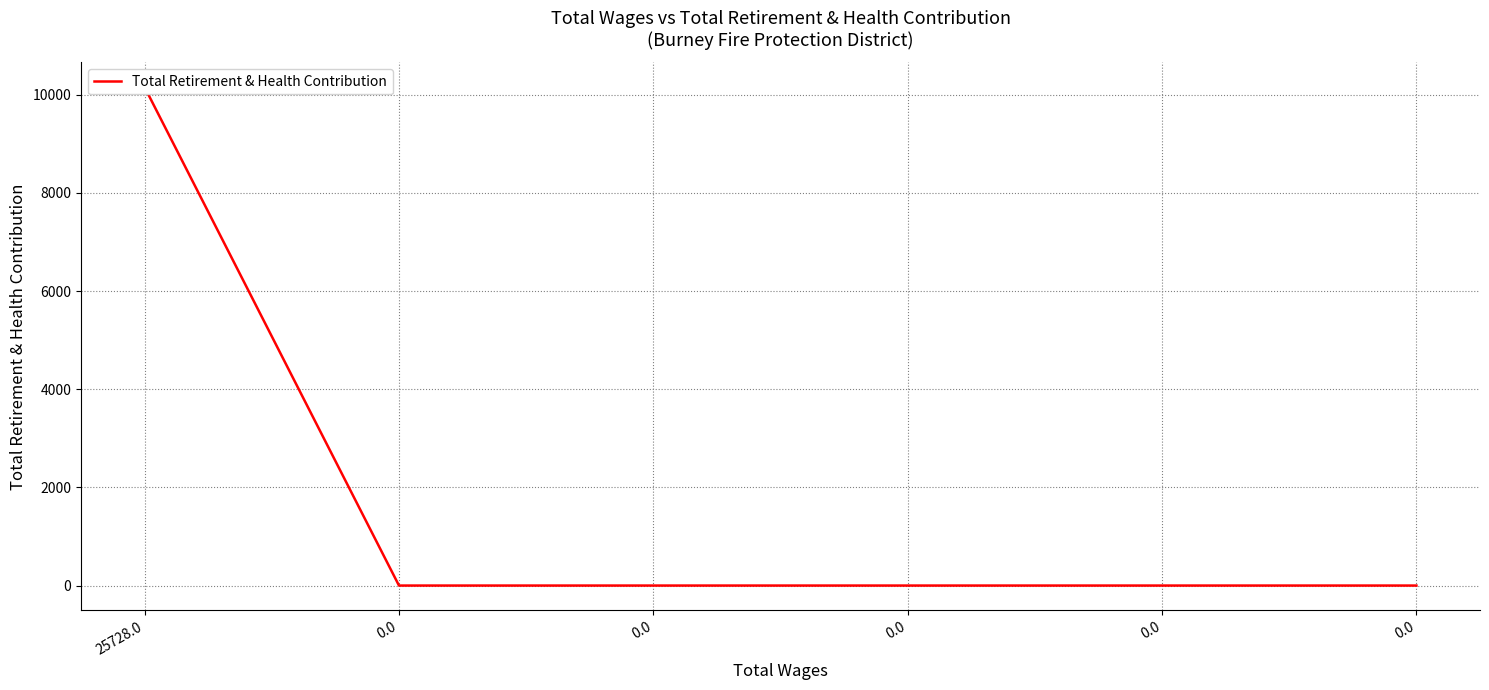

What is the difference between the maximum and minimum values?

10154